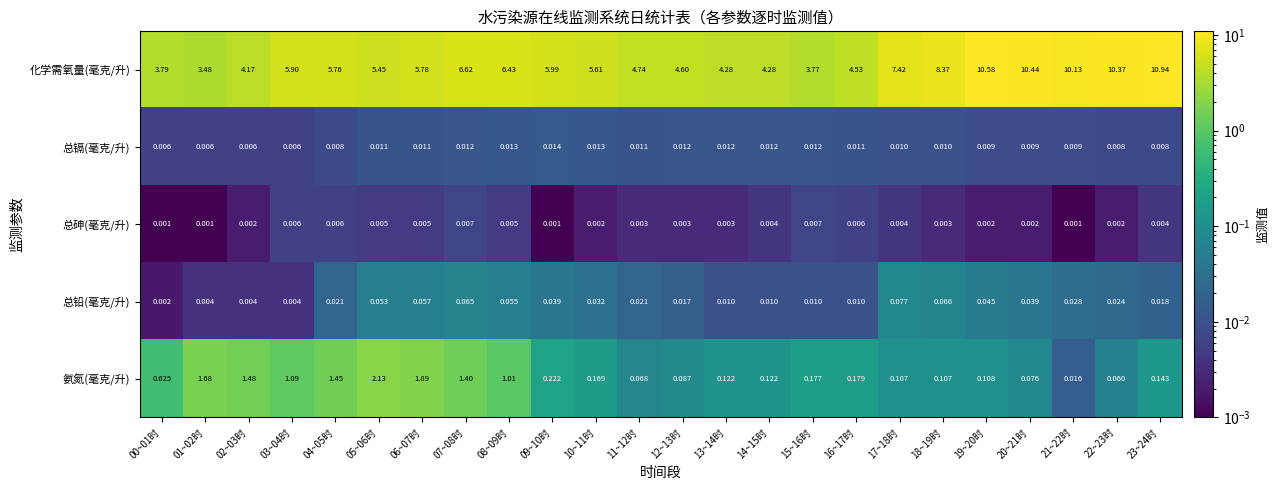

Which series has the widest spread of values?

化学需氧量(毫克/升)